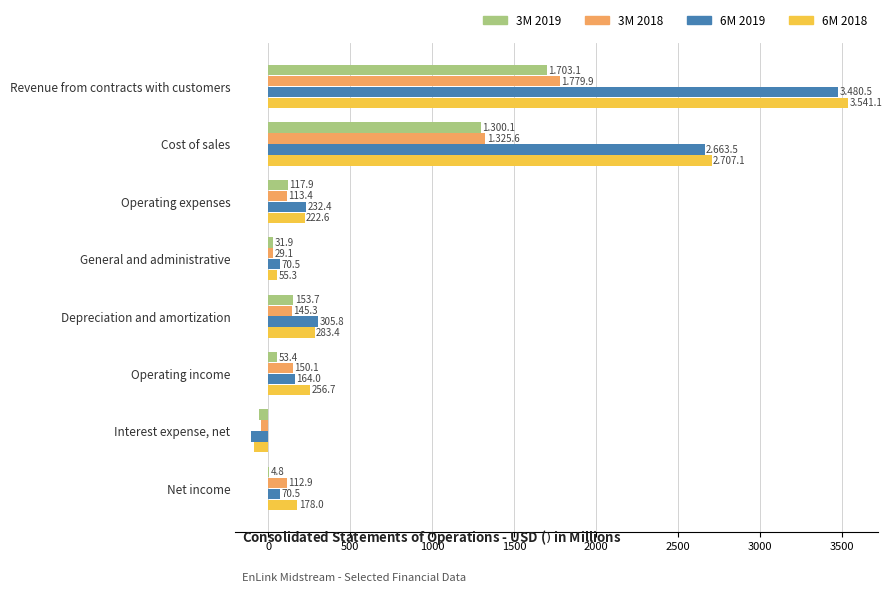

Which series changed the most between Operating expenses and General and administrative?

6M 2018